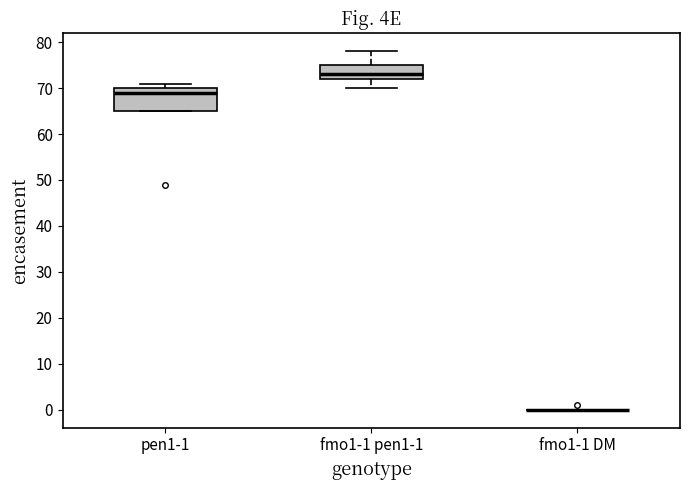

Reading left to right, read every box against the y-axis: the position of its median line, the range the box covers, and the ends of its whiskers. The values are not printed on the chart, so give them approximately, as read against the axis.

pen1-1: median 69, box 65 to 70, whiskers 65 to 71
fmo1-1 pen1-1: median 73, box 72 to 75, whiskers 70 to 78
fmo1-1 DM: box collapsed to a line at 0, whiskers 0 to 0